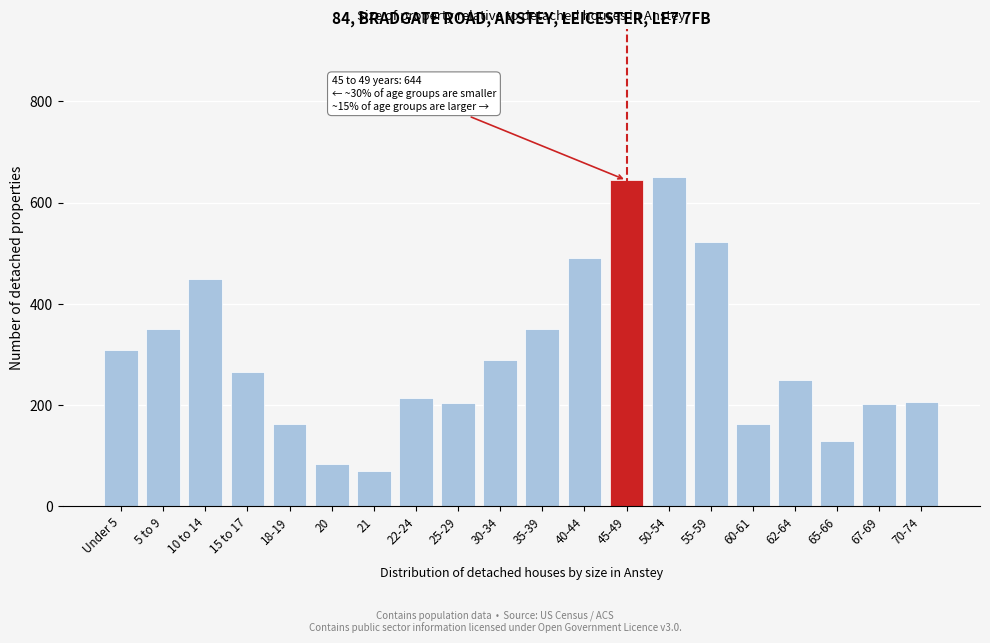

The value at Under 5 is 170. True or false?

False